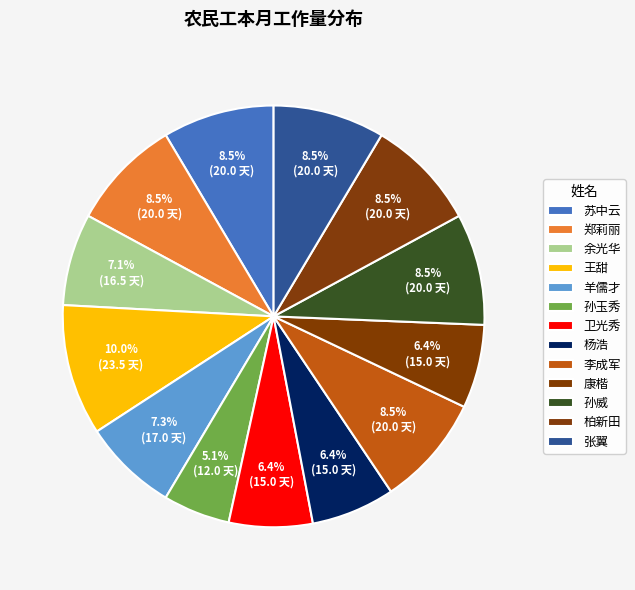

The 柏新田 slice represents 9% of the pie. True or false?

True